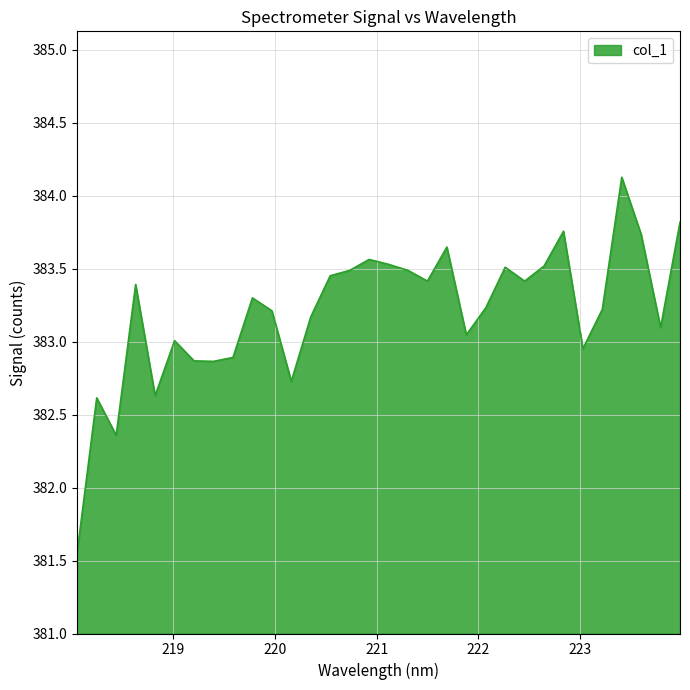

What is the maximum value shown in the chart?

384.1